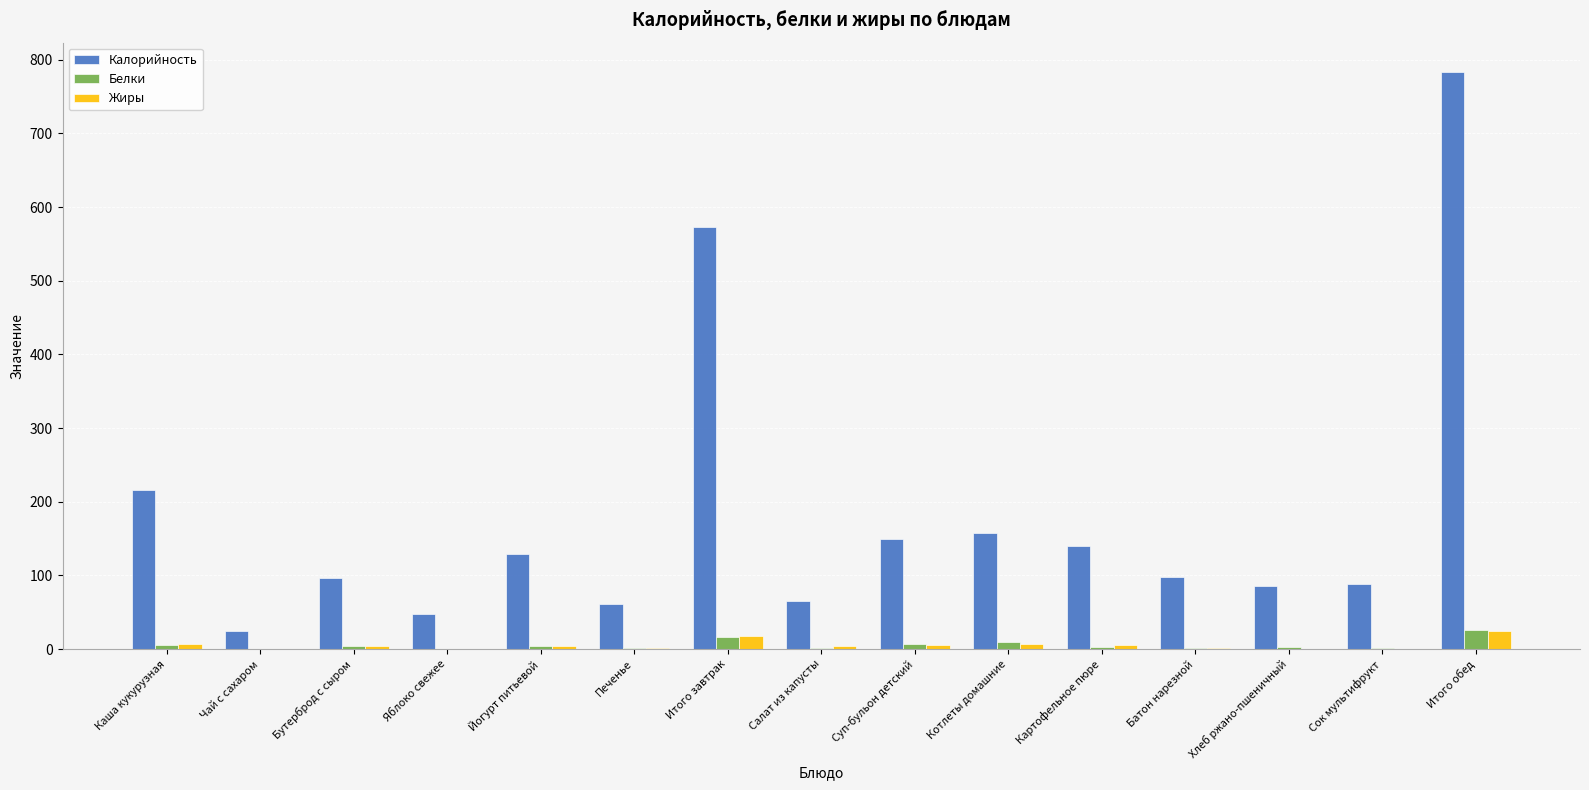

What is the highest value of the Калорийность series?

784.1